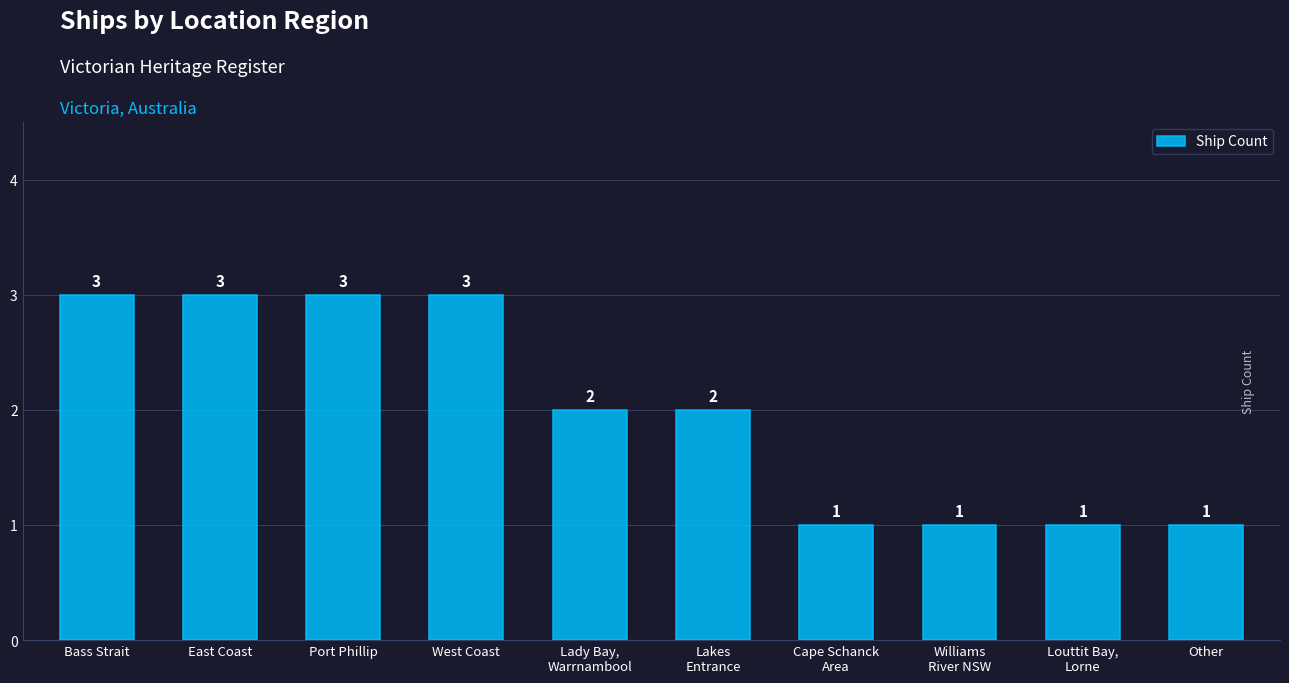

How many values are between 1 and 3?

10